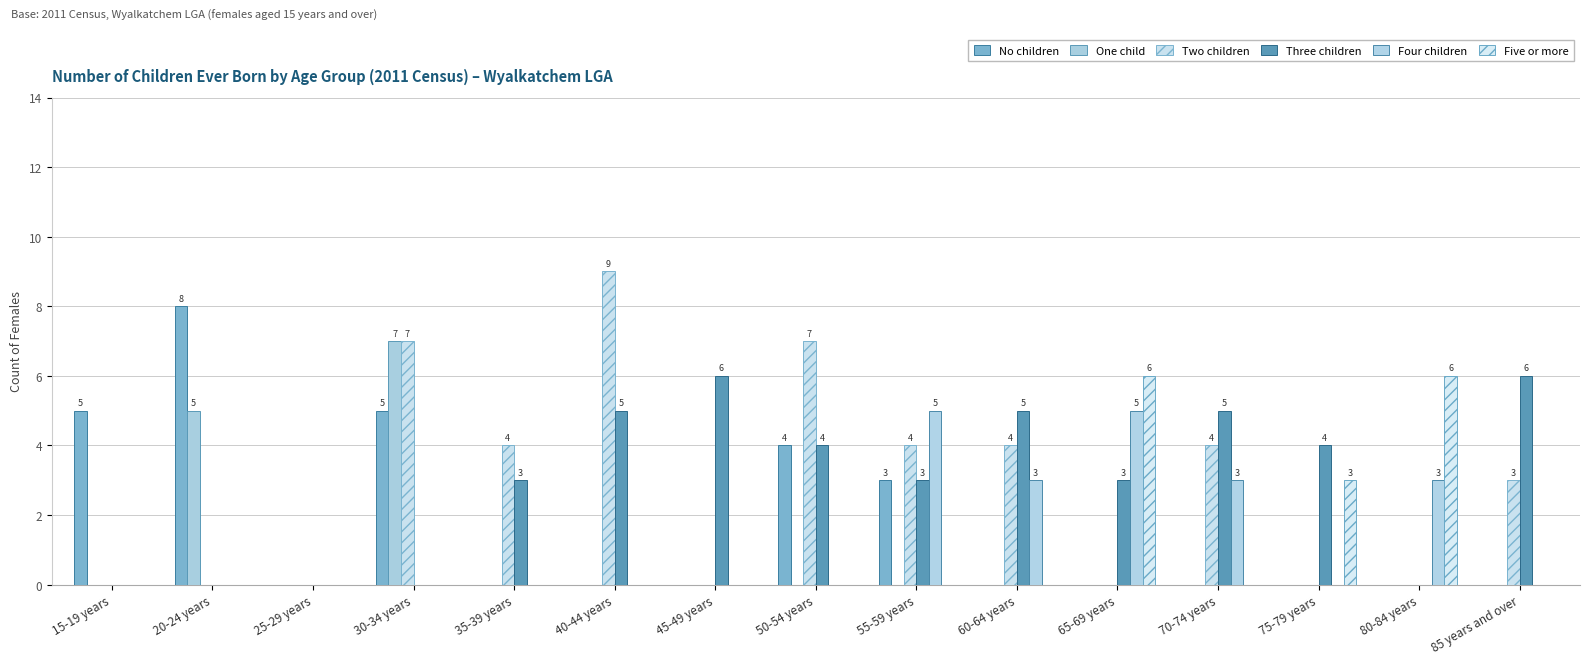

How many categories are shown in the chart?

15